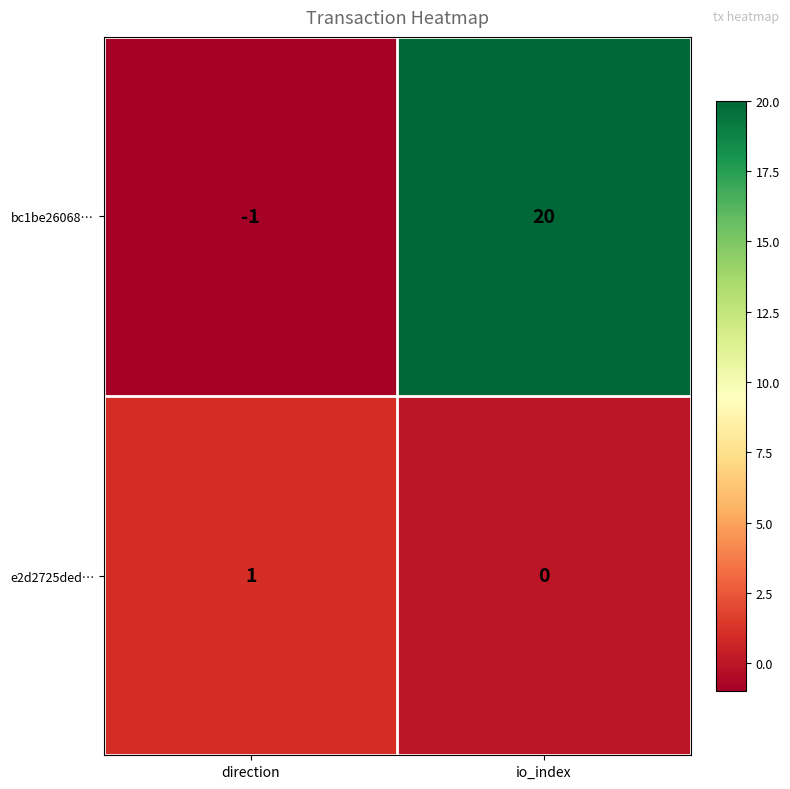

The bc1be26068… series shows 0 at direction. True or false?

False